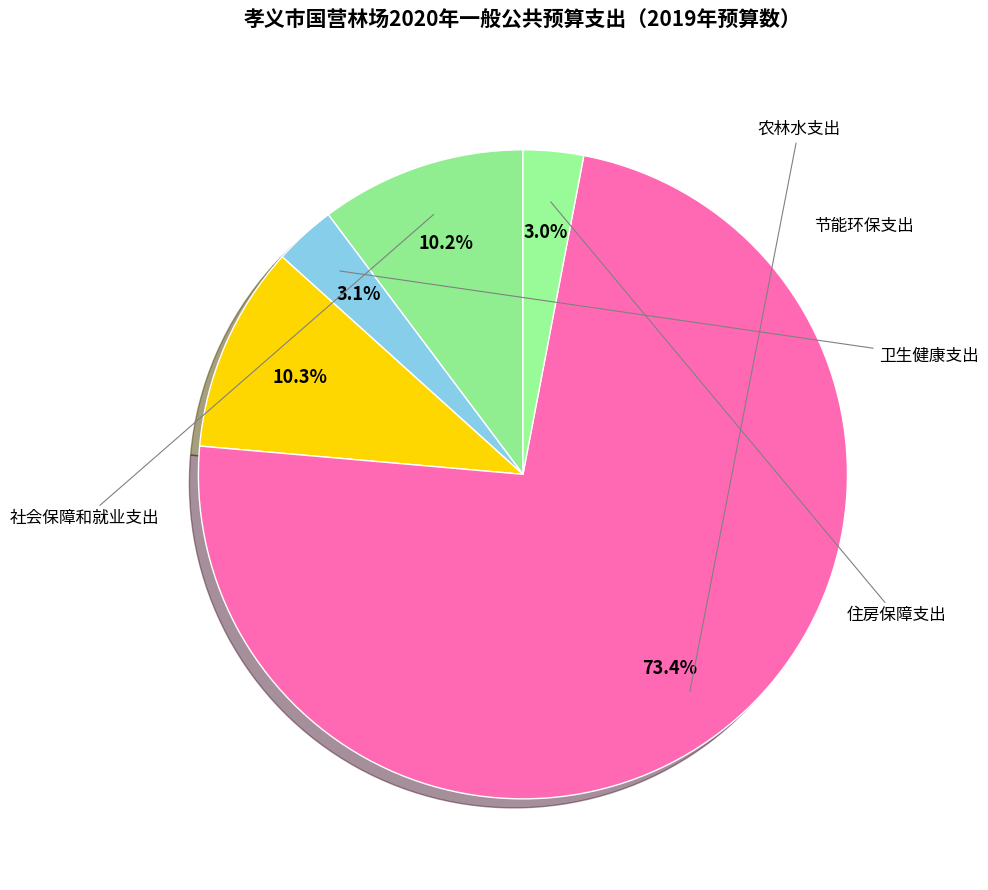

To the nearest percent, what portion does 节能环保支出 represent?

10%